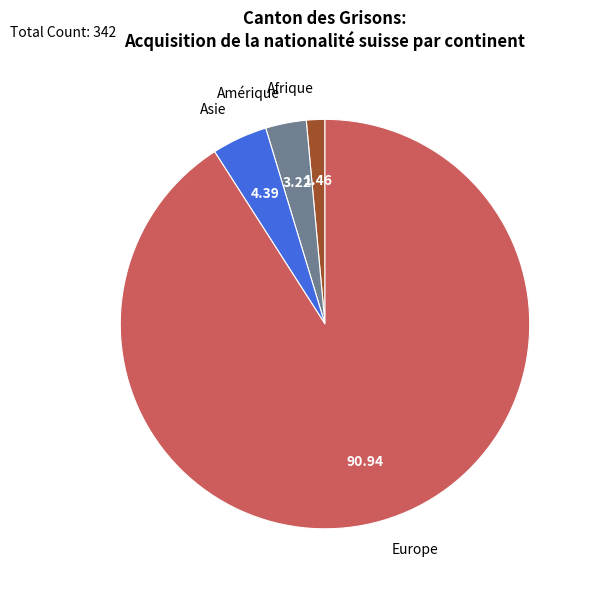

Does any single category account for the majority?

Yes